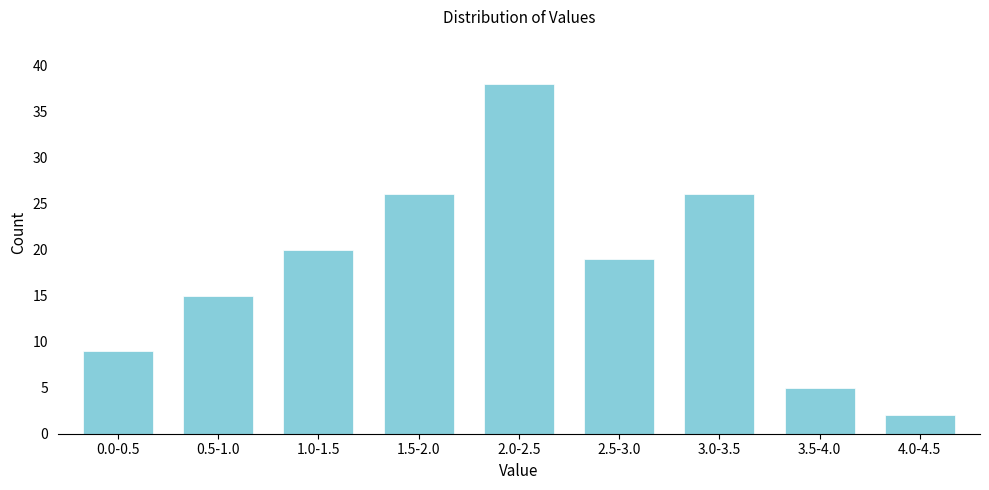

Reading right to left, extract all data points from this chart.

2	5	26	19	38	26	20	15	9